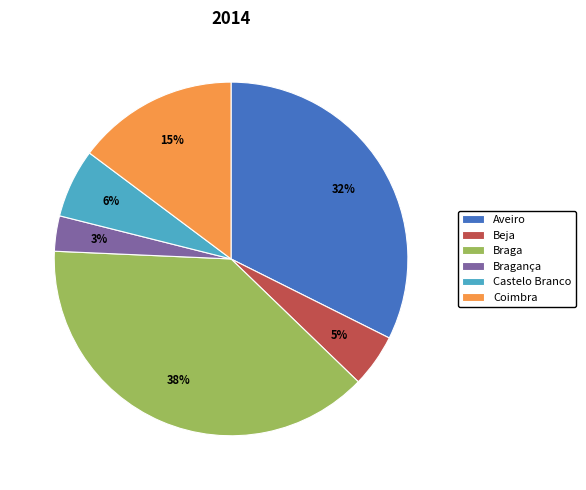

Which has a higher value, Castelo Branco or Bragança?

Castelo Branco